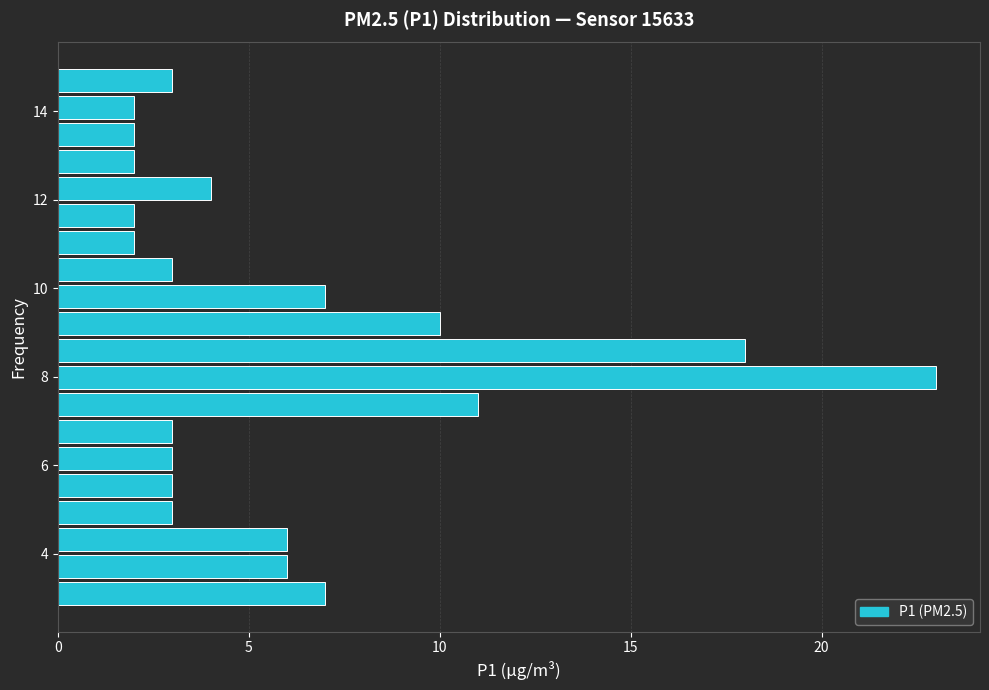

Read against the y-axis, roughly where is the centre of the longest bar?

8.0